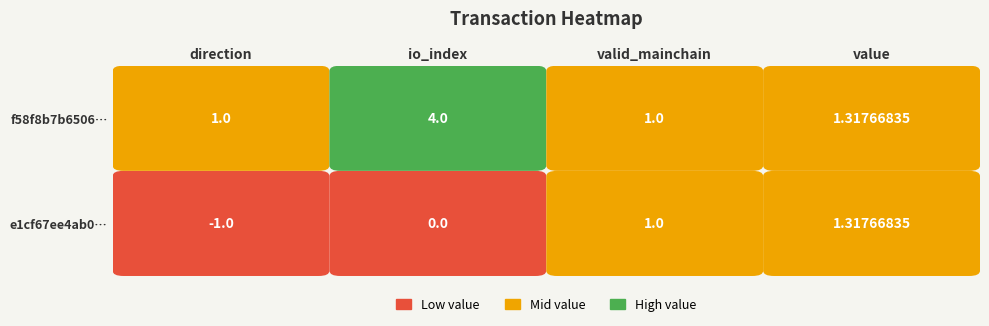

Rank the categories by f58f8b7b650635ab5307dc096b0a8461145b0ec value from highest to lowest.

io_index, value, direction, valid_mainchain